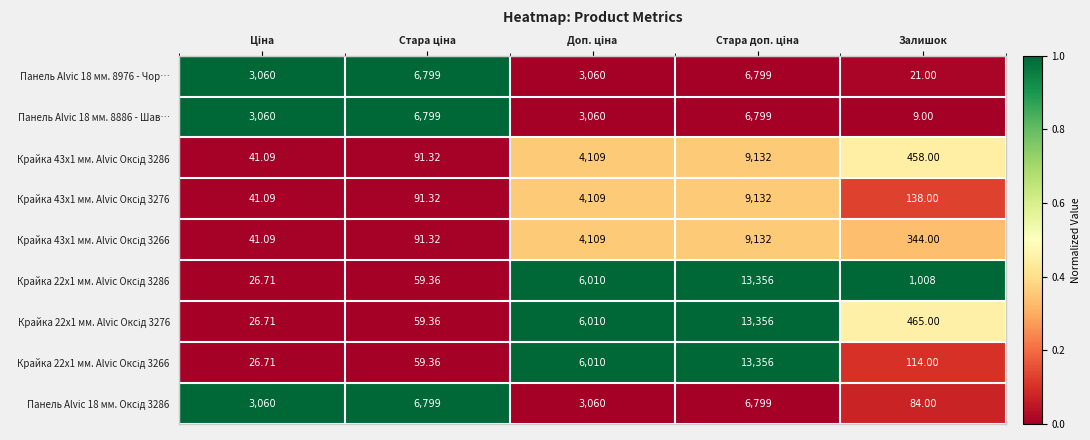

Which label corresponds to the smallest value in the chart?

Залишок